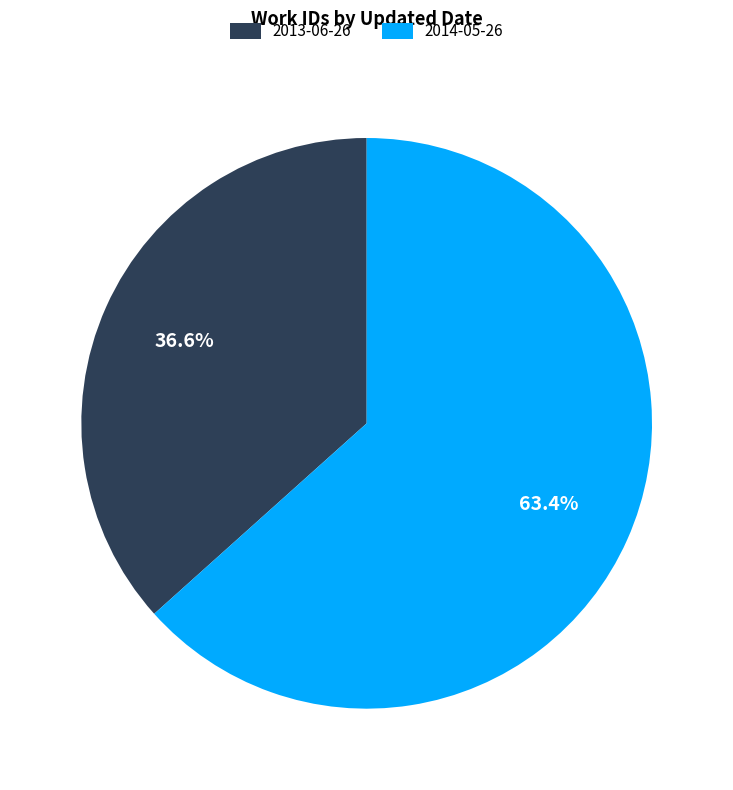

Between 2013-06-26 and 2014-05-26, which is larger?

2014-05-26